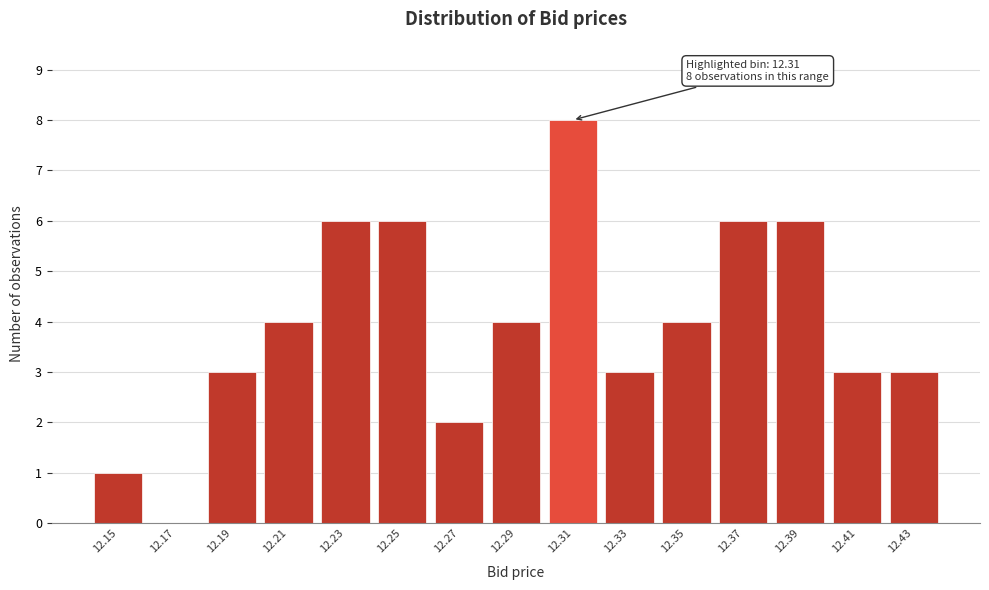

Reading left to right, transcribe all the data shown in this chart.

12.15=1	12.17=0	12.19=3	12.21=4	12.23=6	12.25=6	12.27=2	12.29=4	12.31=8	12.33=3	12.35=4	12.37=6	12.39=6	12.41=3	12.43=3